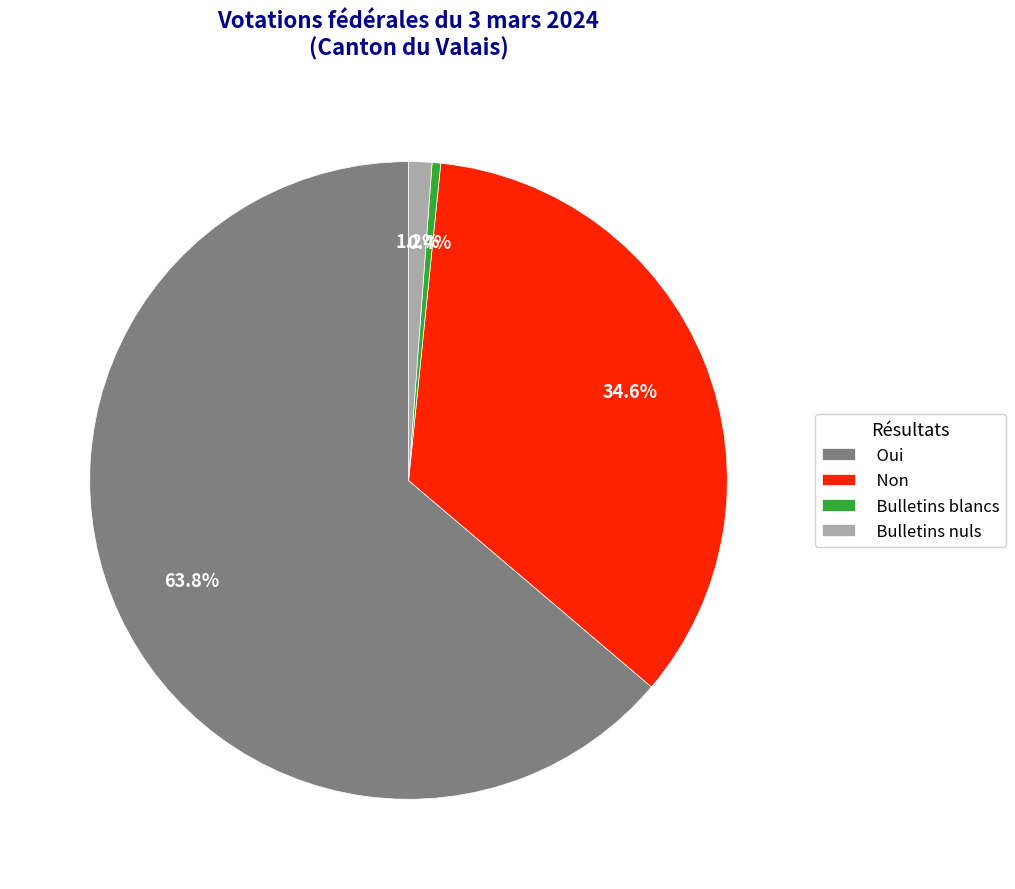

Which slice is the smallest?

Bulletins blancs